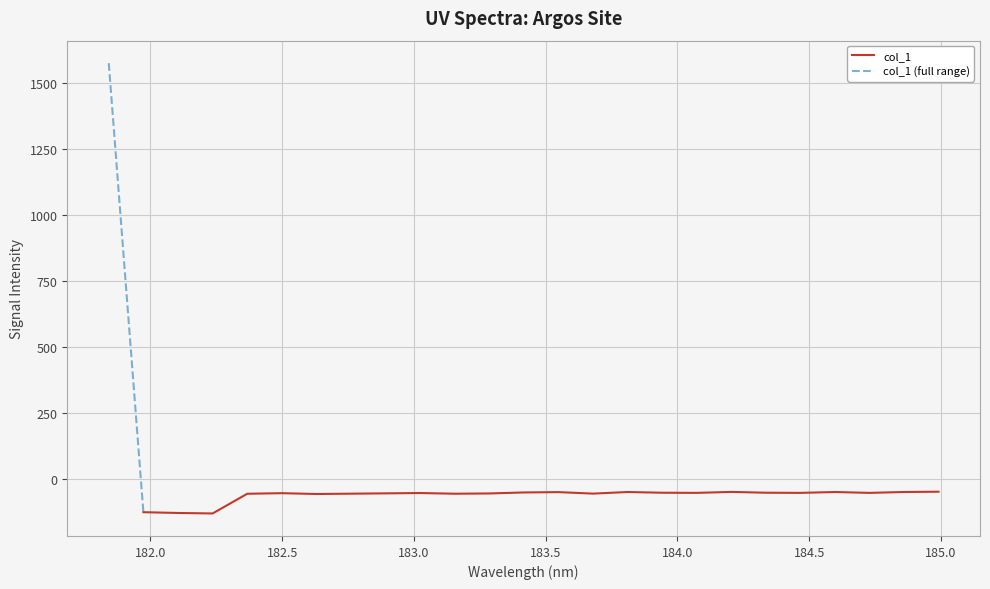

Where is the data nearest to the value 722?

184.9911297472